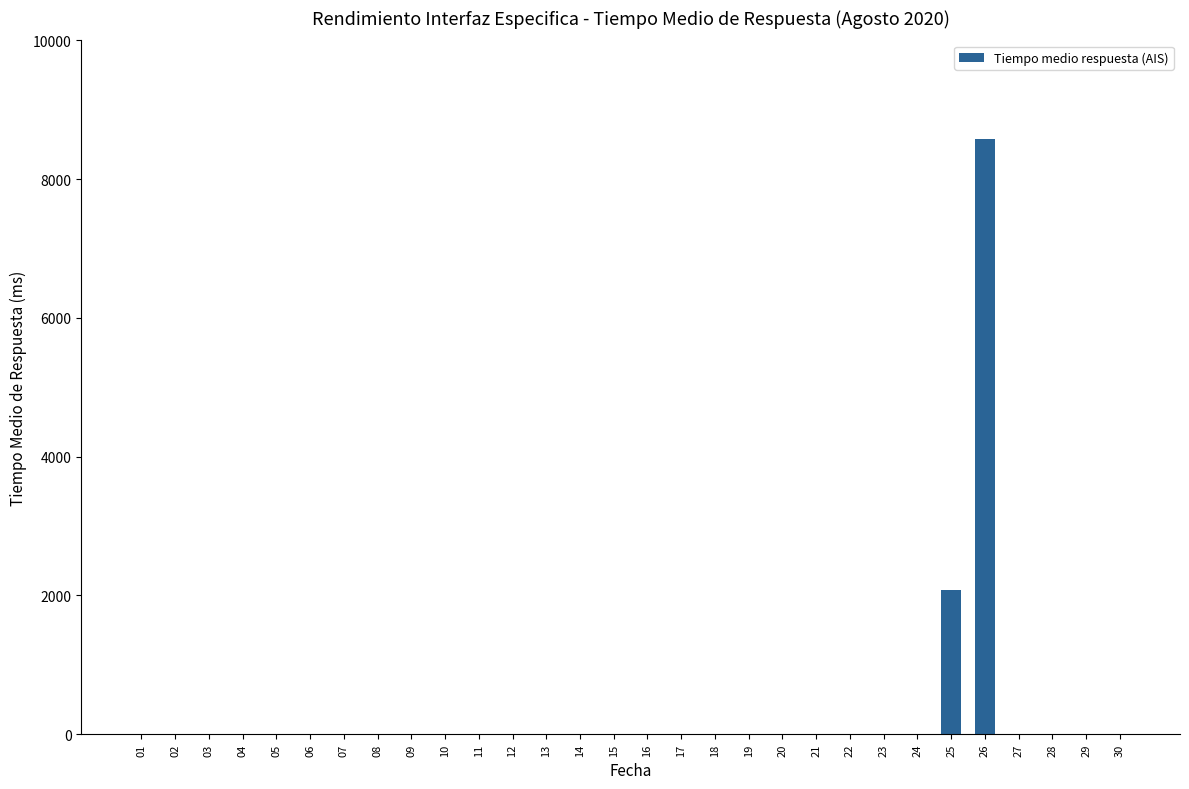

Reading left to right, extract all data points from this chart.

0.0	0.0	0.0	0.0	0.0	0.0	0.0	0.0	0.0	0.0	0.0	0.0	0.0	0.0	0.0	0.0	0.0	0.0	0.0	0.0	0.0	0.0	0.0	0.0	2085.1	8571.4	0.0	0.0	0.0	0.0